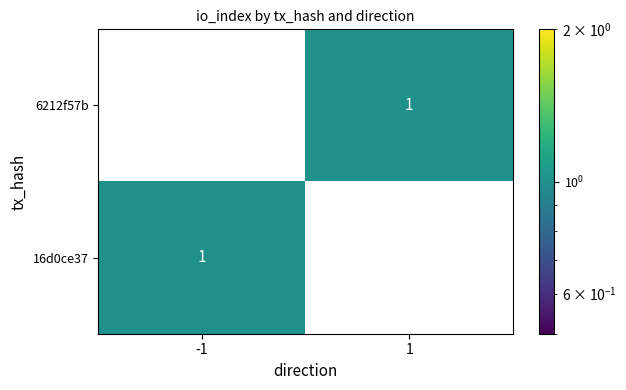

At -1, list the series in order from largest to smallest.

16d0ce37, 6212f57b